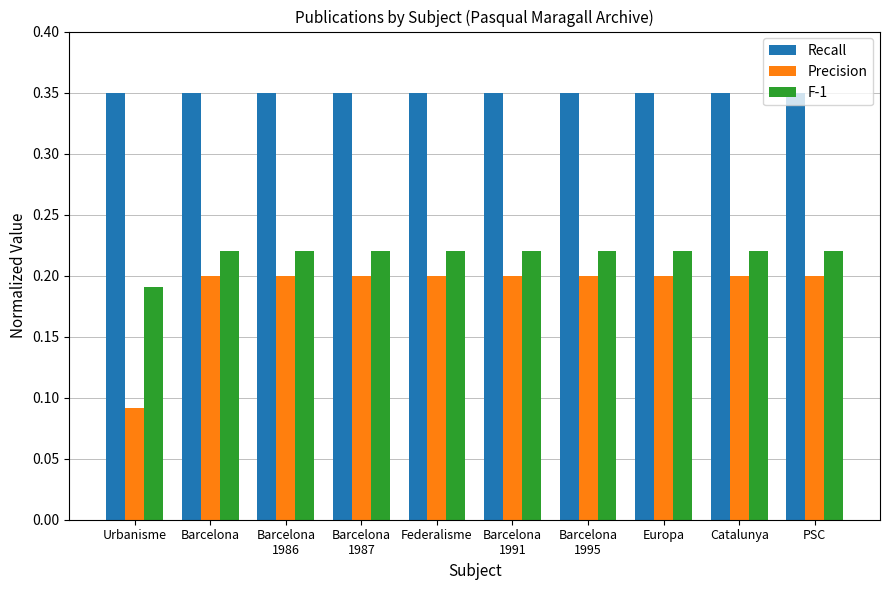

How many bars are there in each group?

3